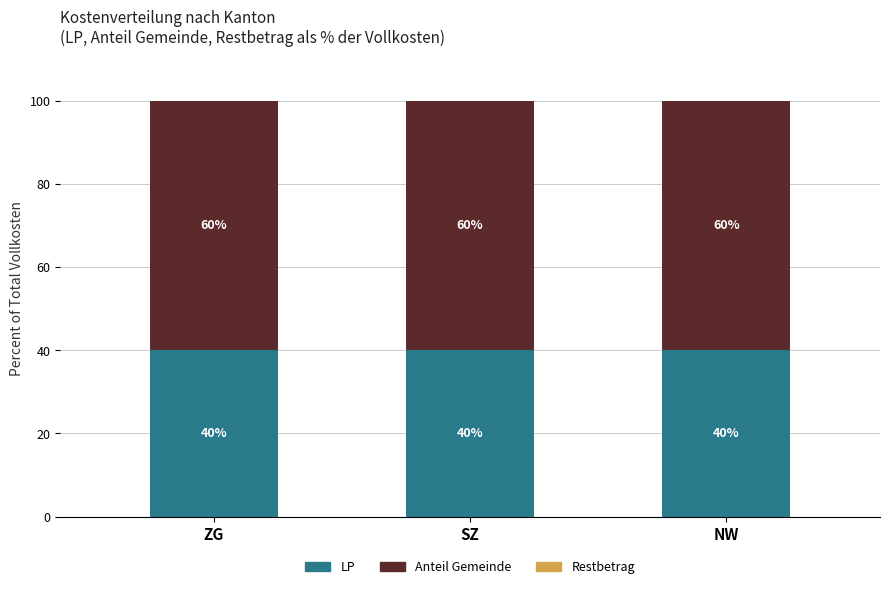

What is the sum of all LP values?

120.0